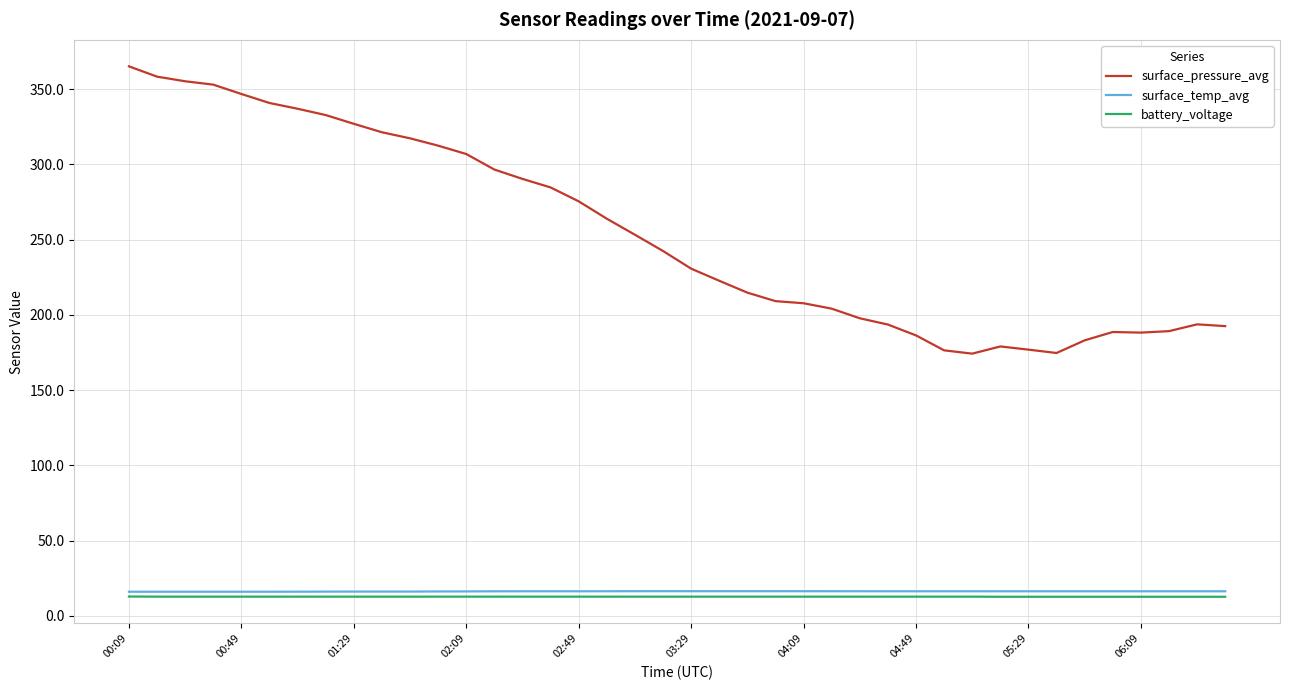

Which series has the largest range (max minus min)?

surface_pressure_avg